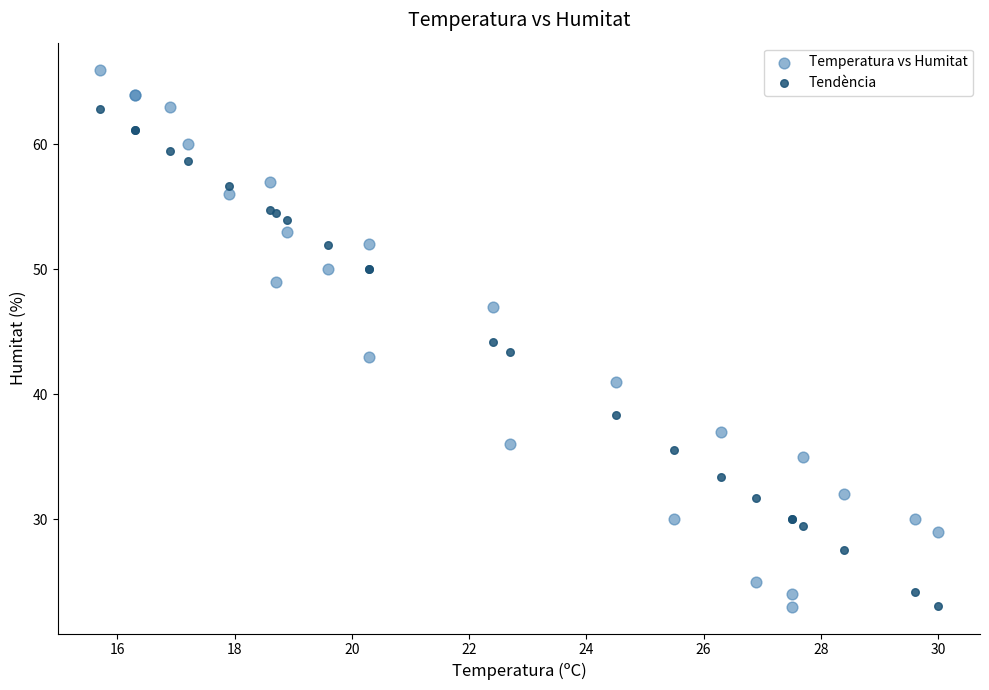

Which series has the largest Y range (max minus min)?

Temperatura vs Humitat